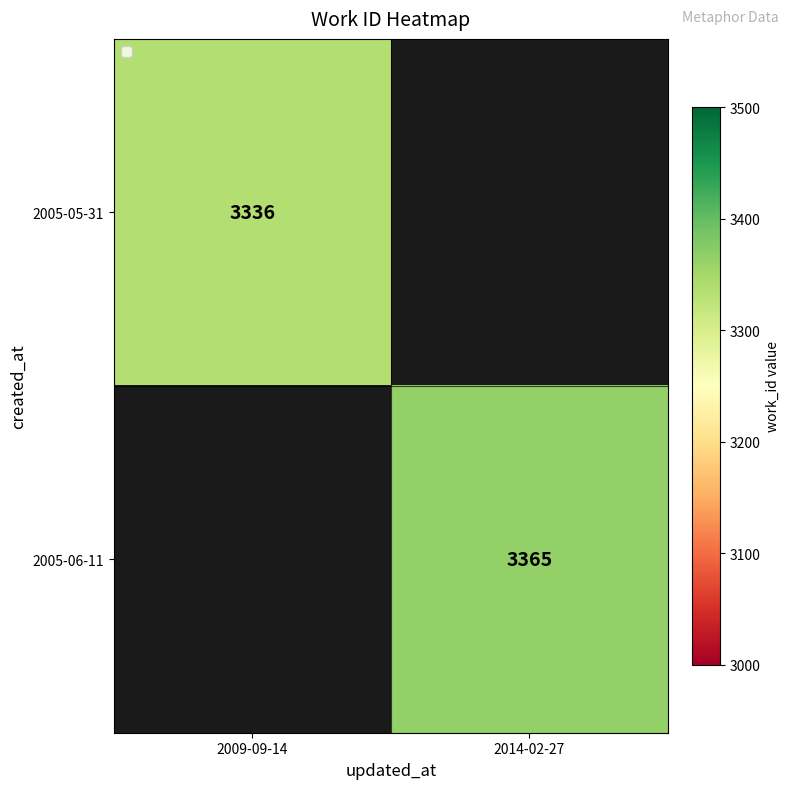

The value of 2005-05-31 at 2009-09-14 is 3336. True or false?

True